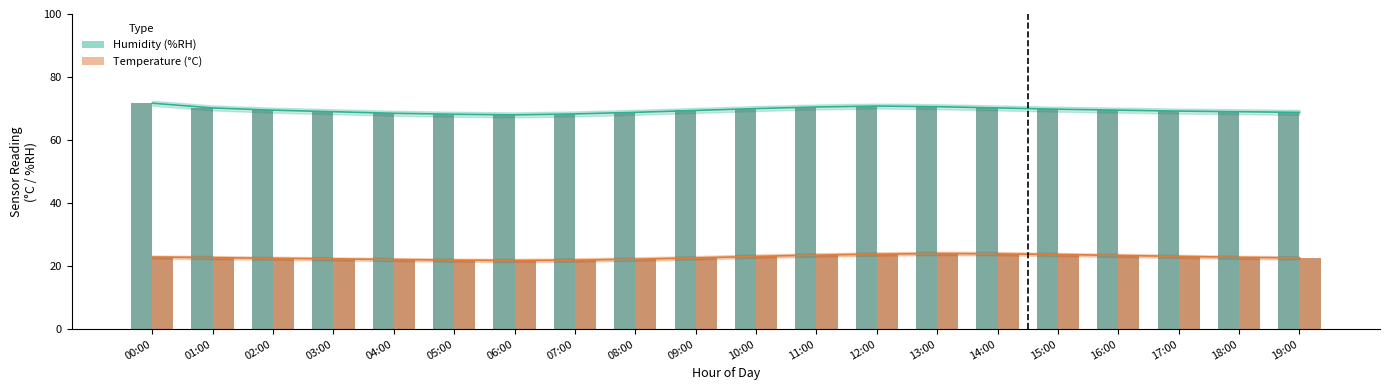

Where does the temperature_upper series first go above 22?

00:00